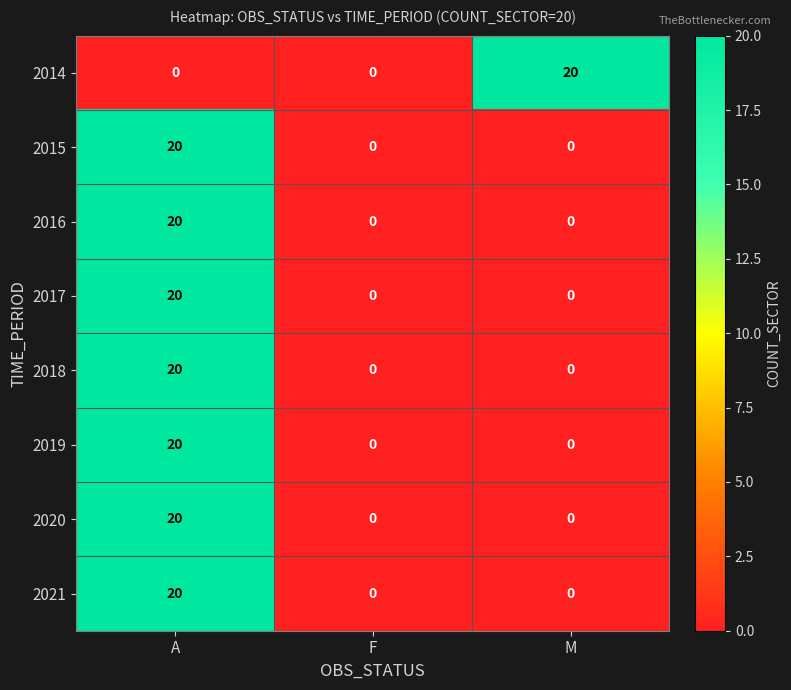

True or false: 2019 has a value of -13 at M.

False